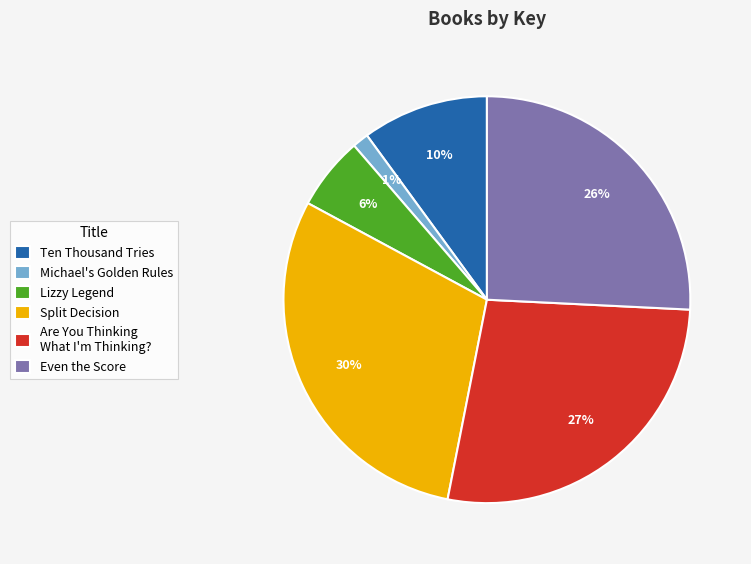

Is Even the Score the majority of the pie?

No